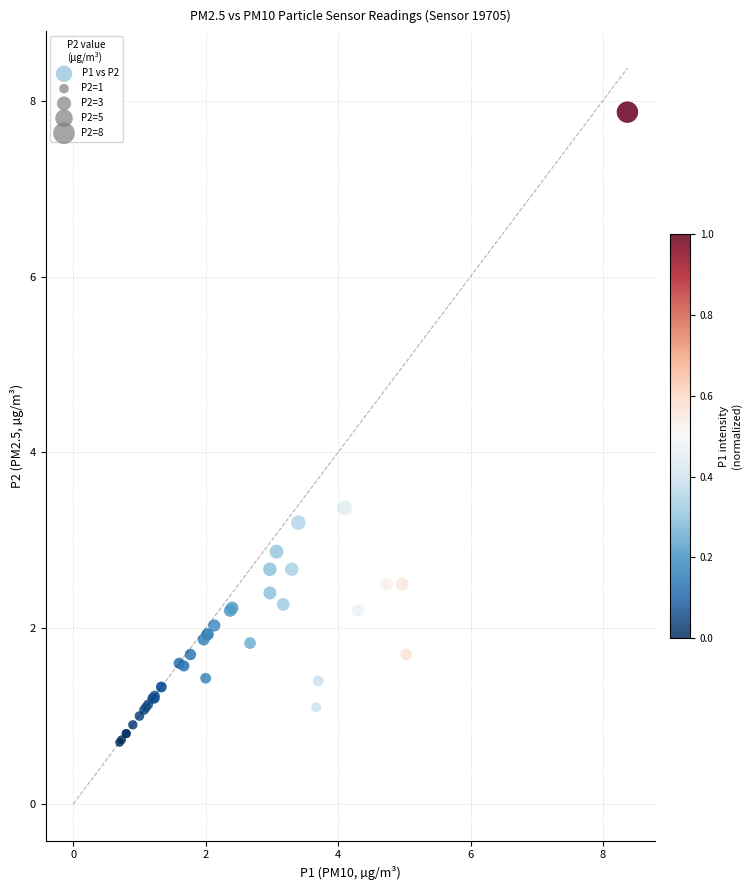

What Y value in the scatter plot is closest to 4?

3.4